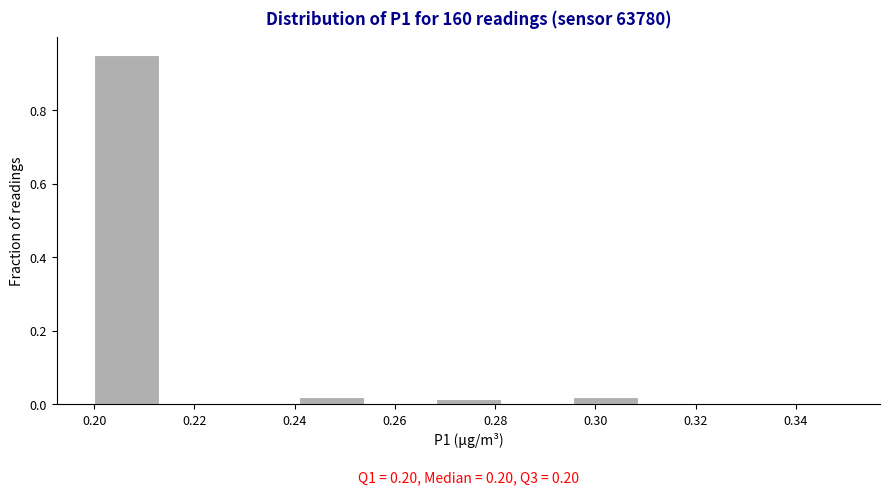

Which range on the x-axis has the tallest bar?

0.200 to 0.214